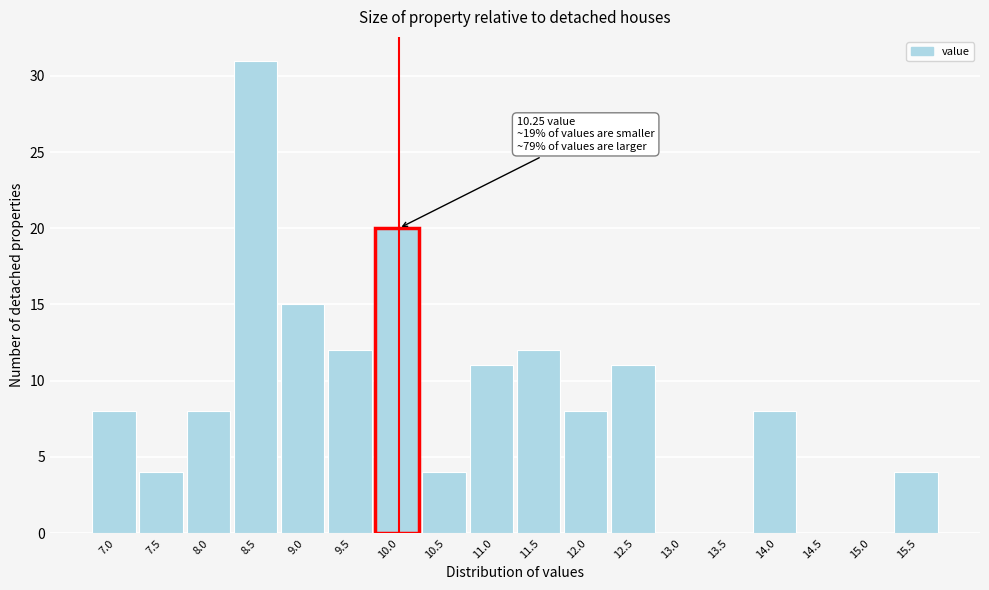

Reading right to left, extract all data points from this chart.

15.5=4	15.0=0	14.5=0	14.0=8	13.5=0	13.0=0	12.5=11	12.0=8	11.5=12	11.0=11	10.5=4	10.0=20	9.5=12	9.0=15	8.5=31	8.0=8	7.5=4	7.0=8